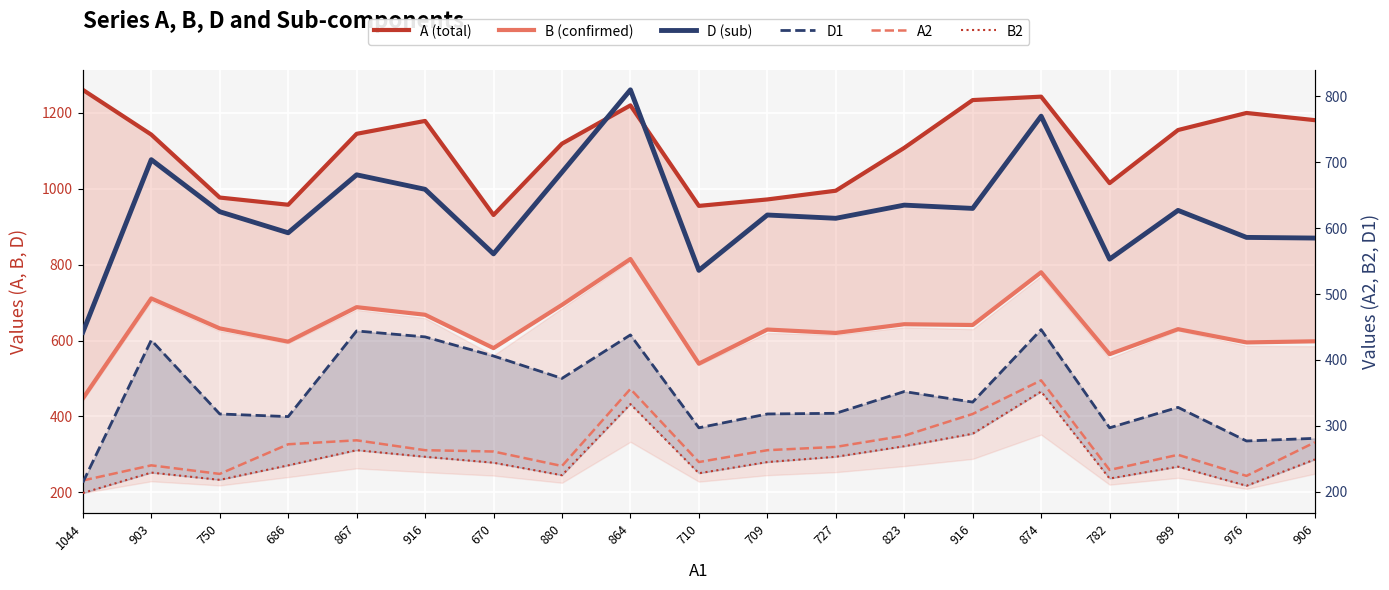

True or false: D1 has a value of 446 at 874.

True